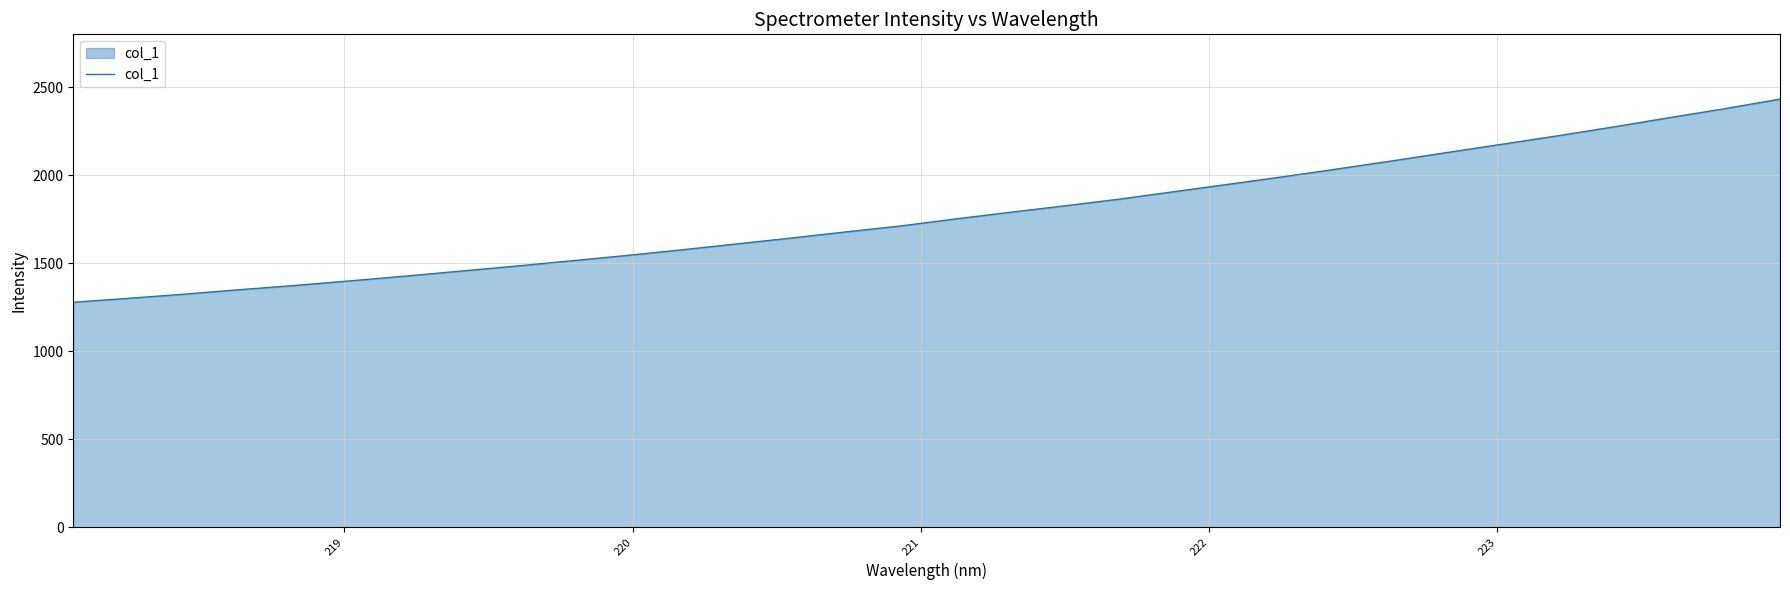

What is the minimum value shown in the chart?

1277.9